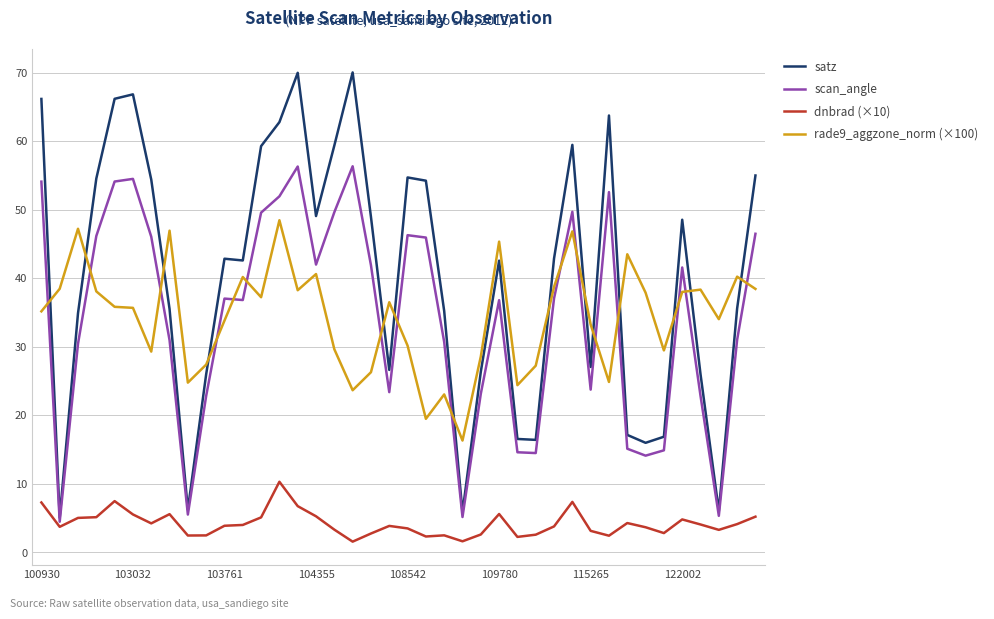

Which series has the widest spread of values?

satz